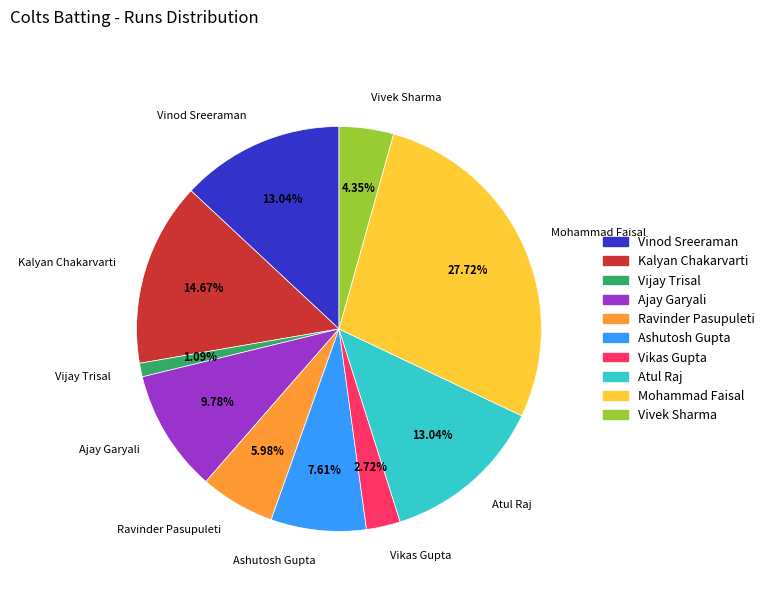

Count the number of slices in the pie.

10